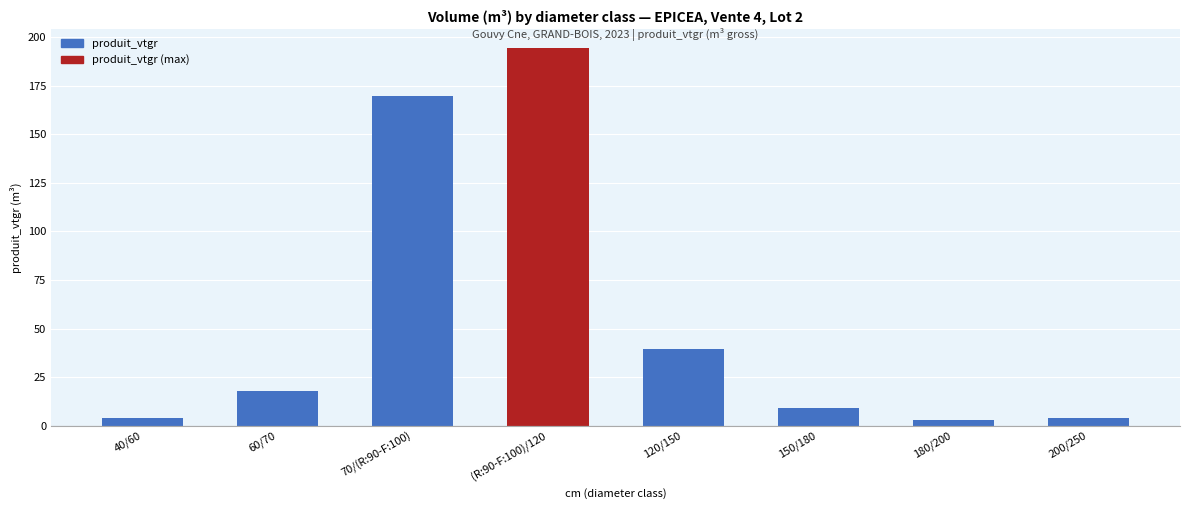

How many data points are less than 17?

4